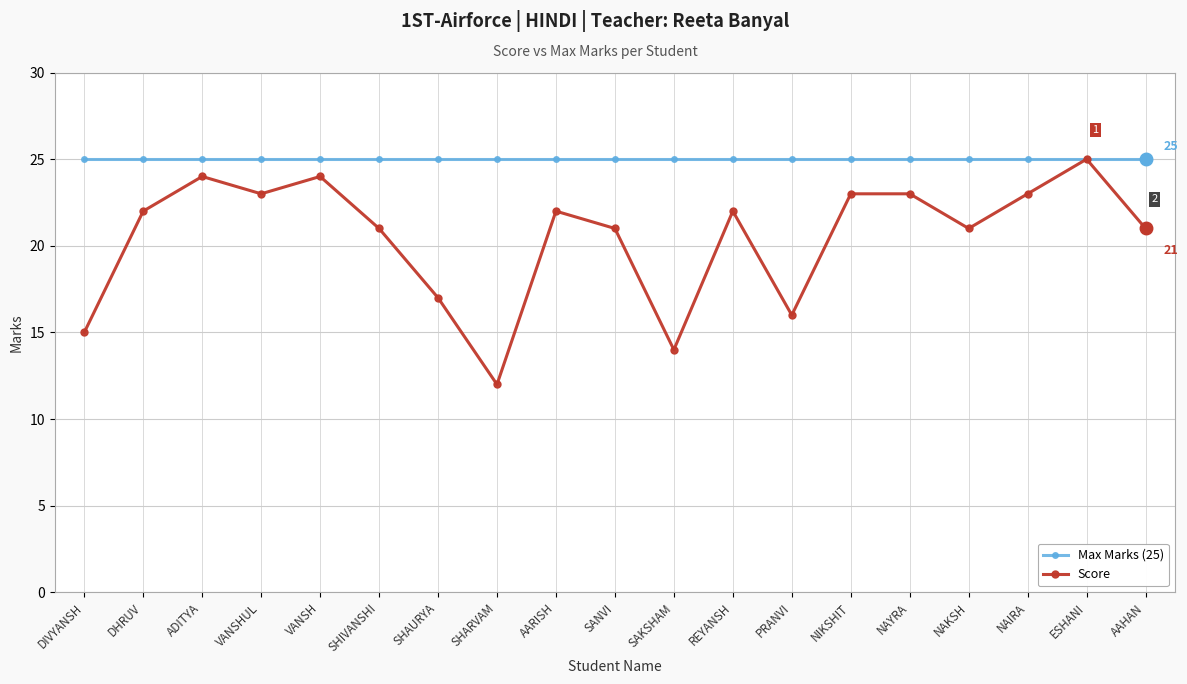

Which series has the widest spread of values?

Score